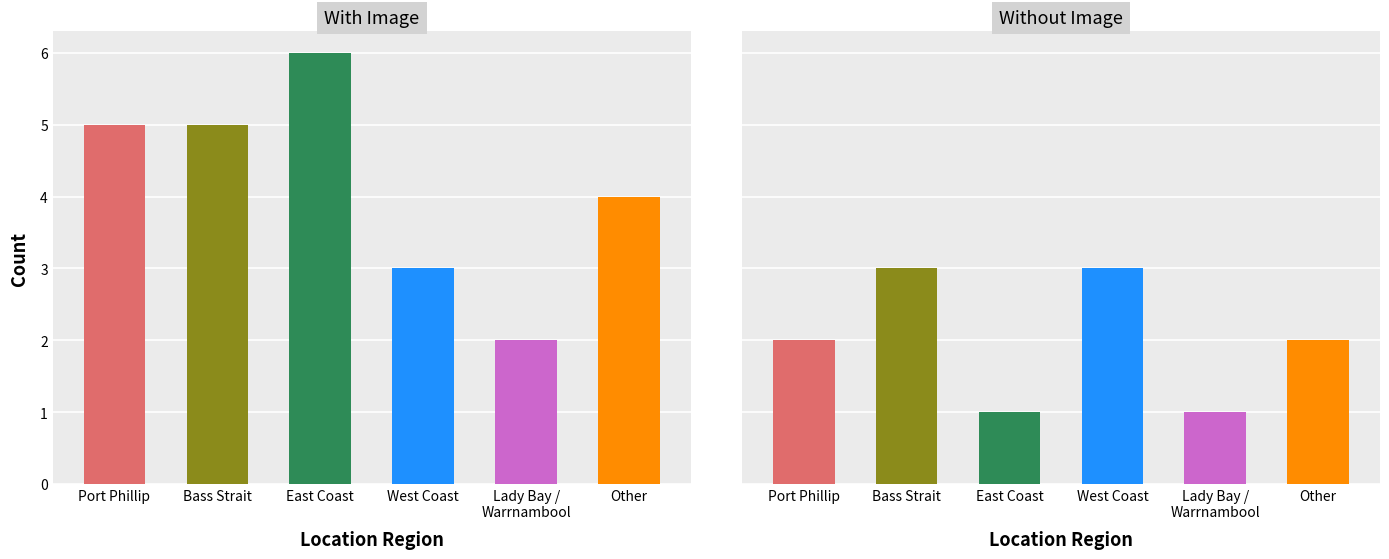

The value at Lady Bay / Warrnambool is 1. True or false?

False